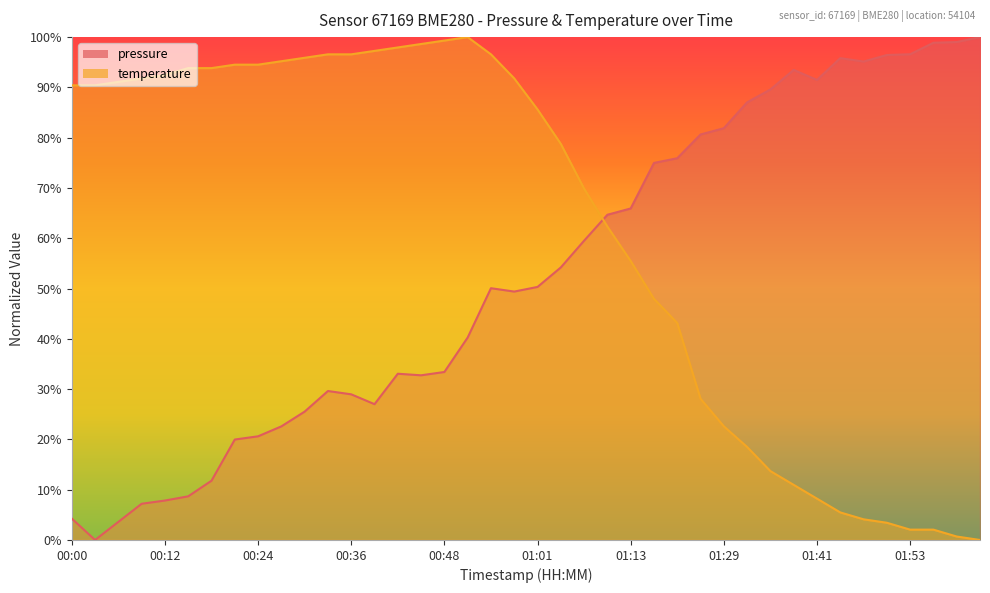

Where does the pressure series first go above 50?

00:55